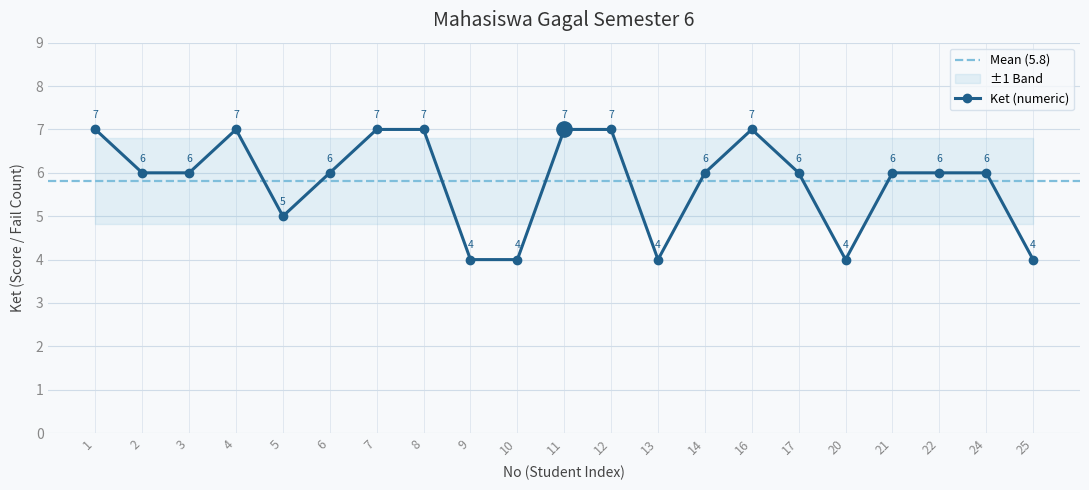

How many lines are shown in the chart?

1